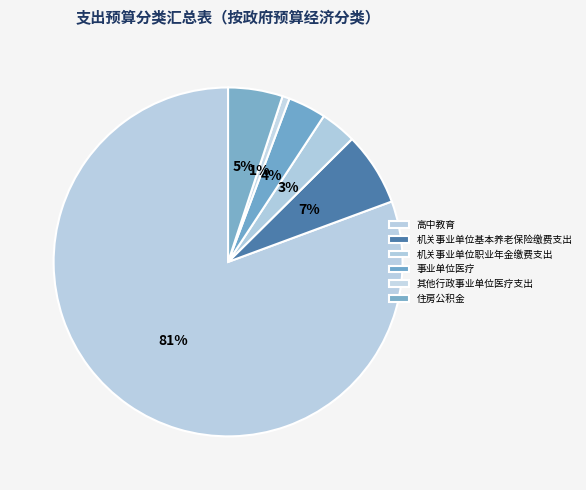

How many segments does this pie chart have?

6